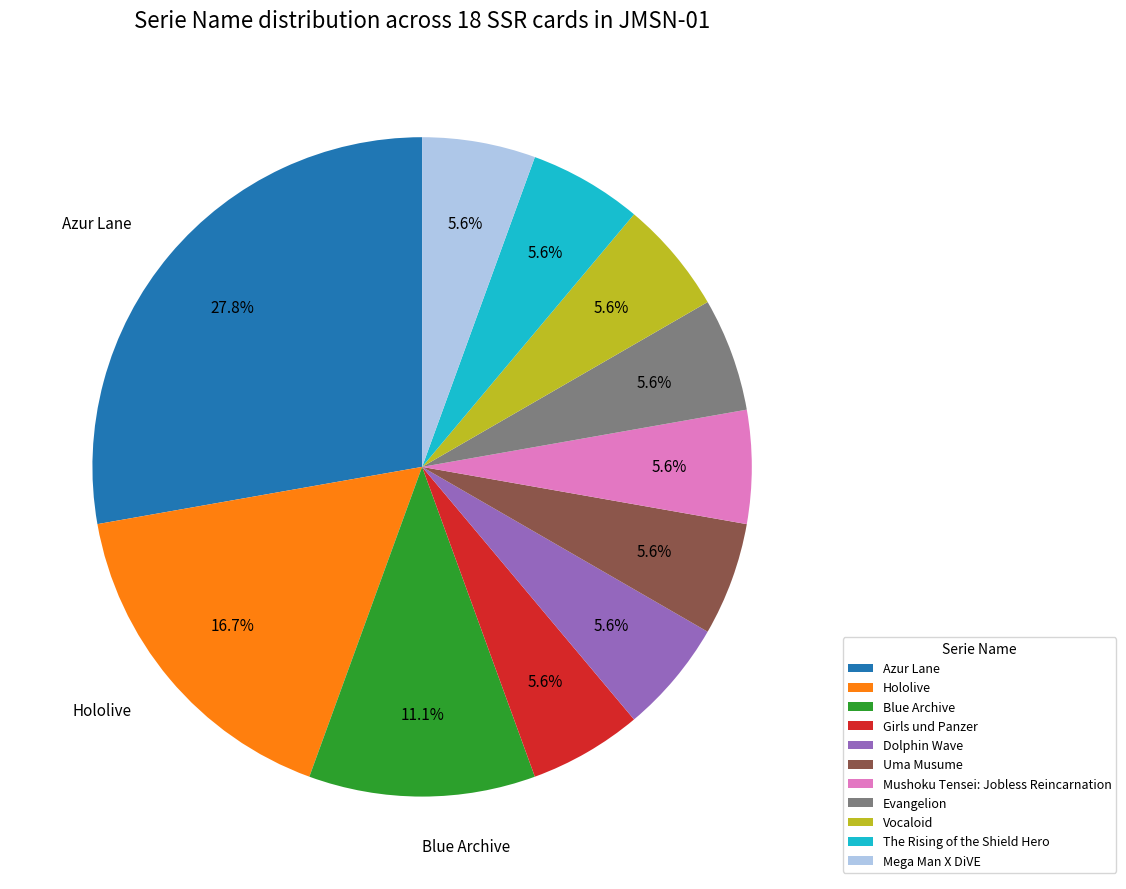

Which slice is the largest?

Azur Lane